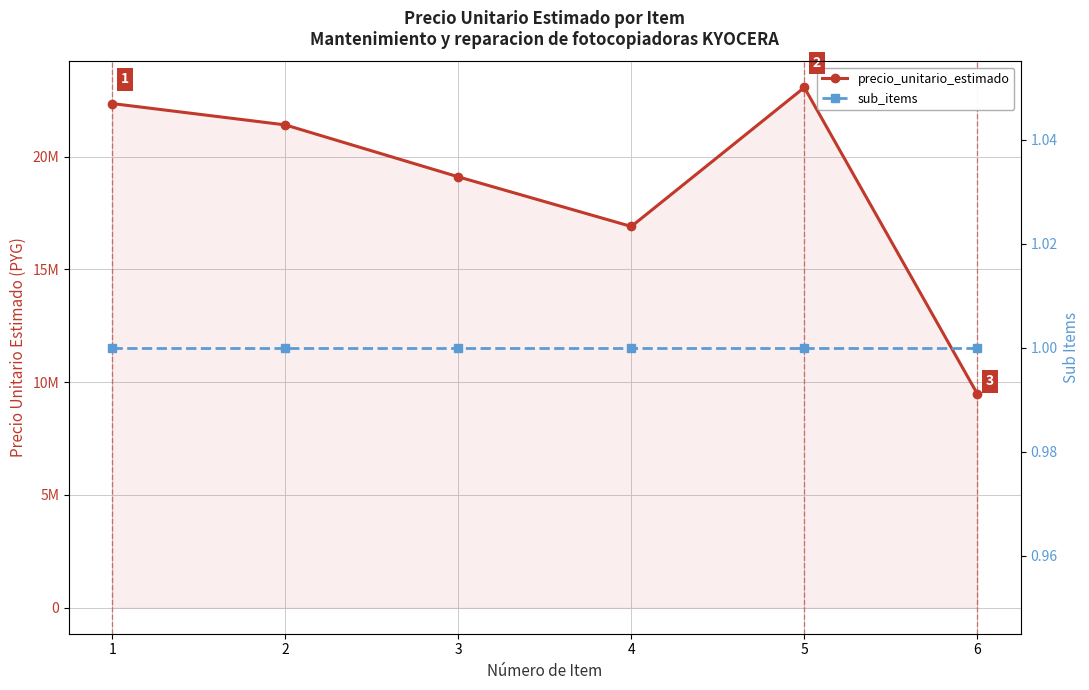

True or false: precio_unitario_estimado has a value of 19100700 at 3.

True